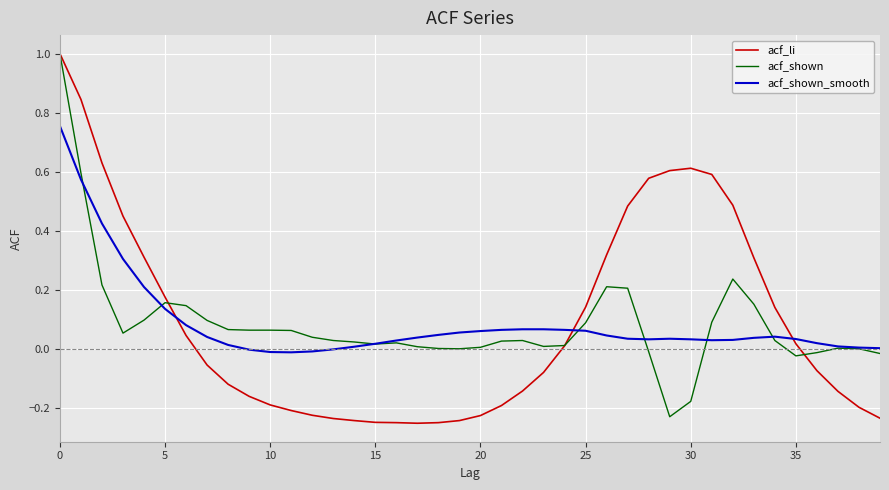

What is the difference between the maximum and minimum values in the acf_li series?

1.3